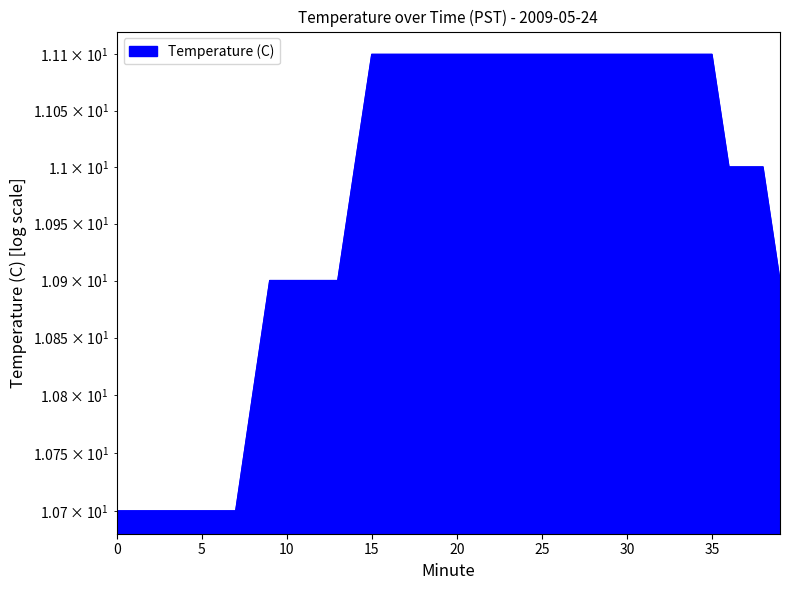

Approximately how many times larger is the value at 4 compared to 26?

1.0